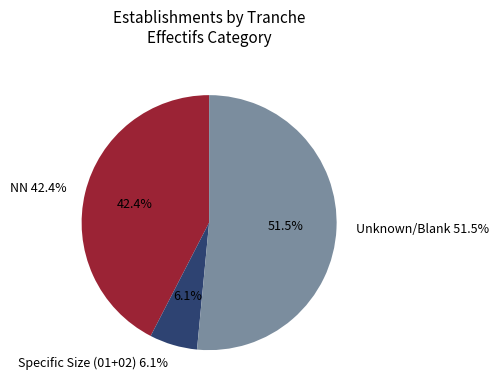

What percentage is NOT represented by 02?

97.5%